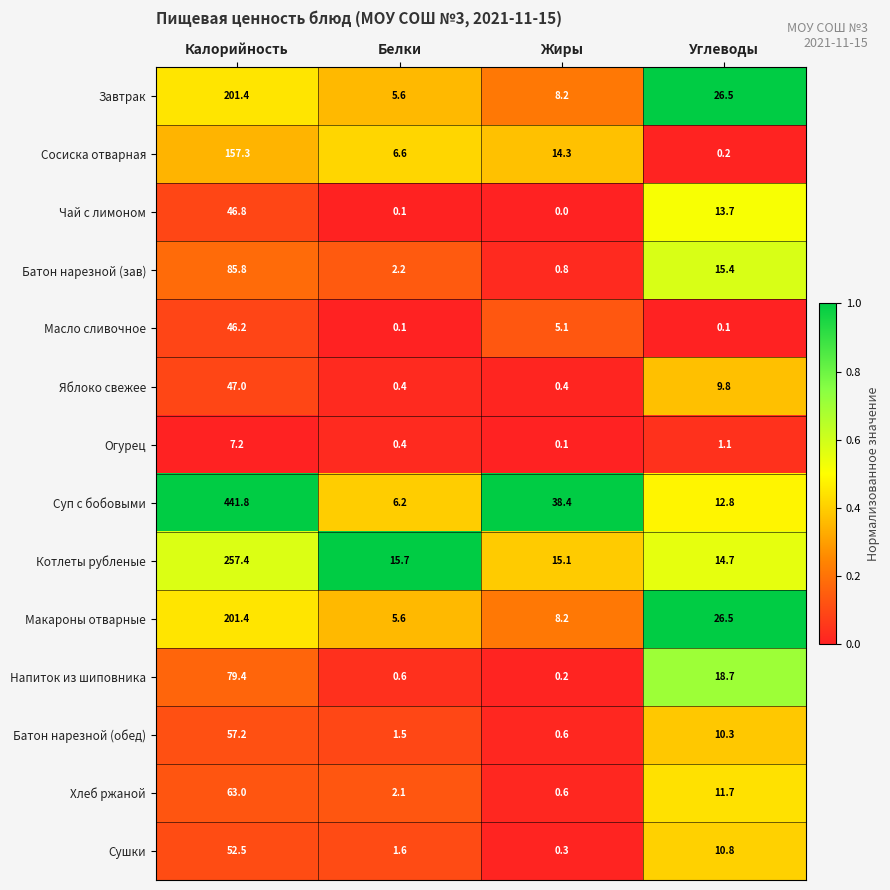

What is the sum of the Хлеб ржаной values at Жиры and Калорийность?

63.6